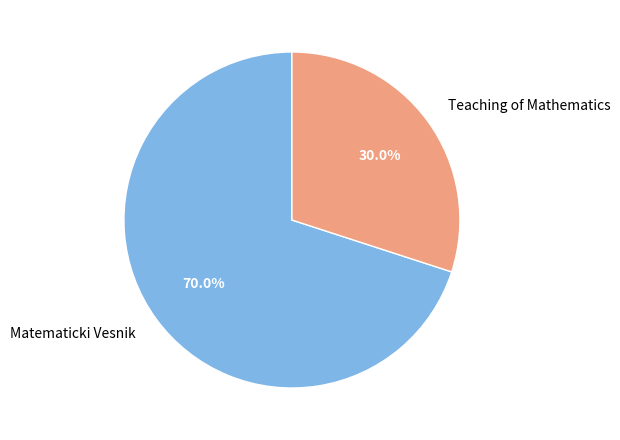

Which has a higher value, Matematicki Vesnik or Teaching of Mathematics?

Matematicki Vesnik